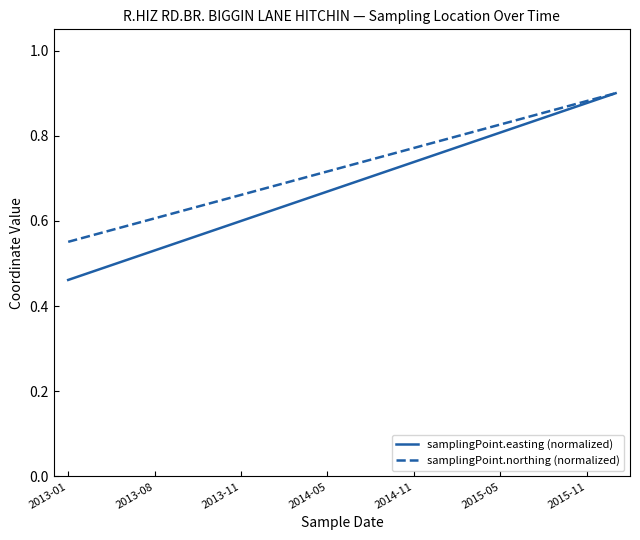

List the series in order of their overall mean, lowest first.

samplingPoint.easting (normalized), samplingPoint.northing (normalized)